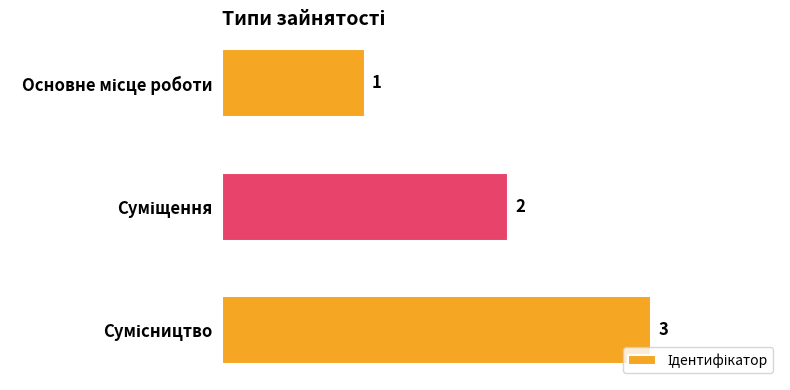

How many values are between 1 and 3?

3